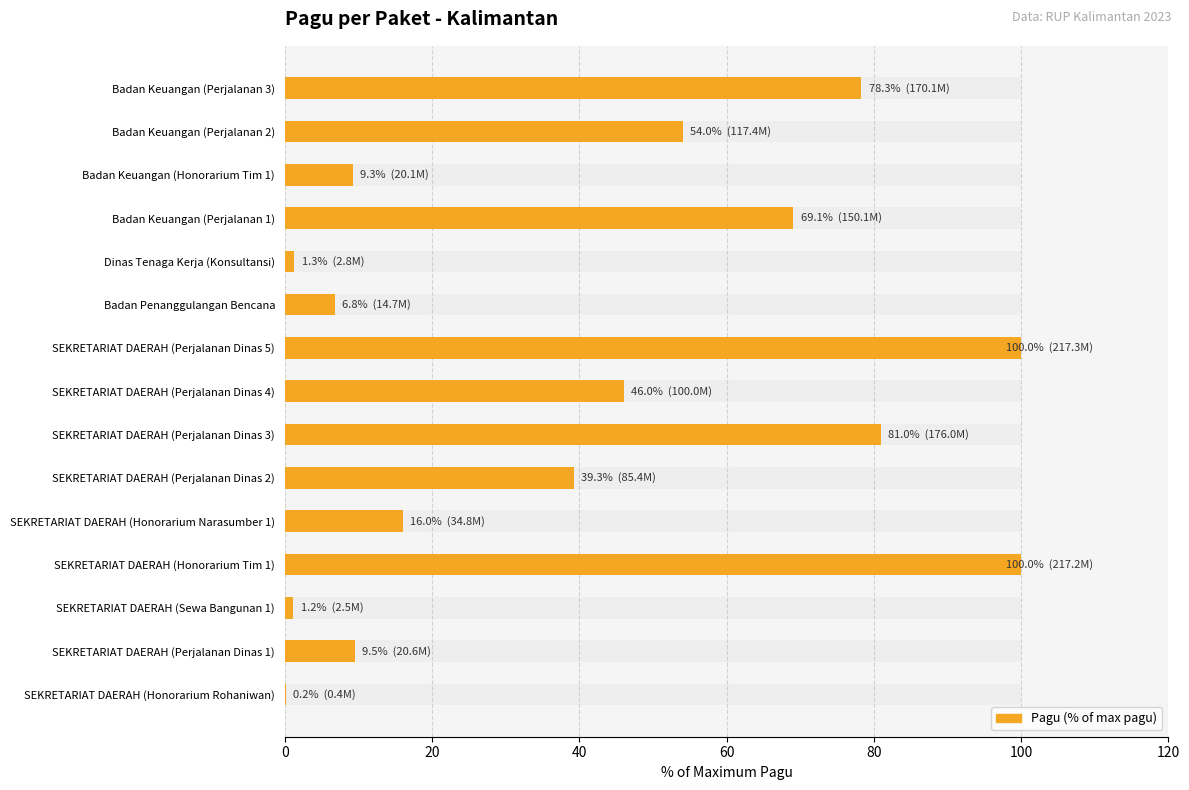

Is it true that the value at Badan Keuangan (Perjalanan 1) is 37.0?

False